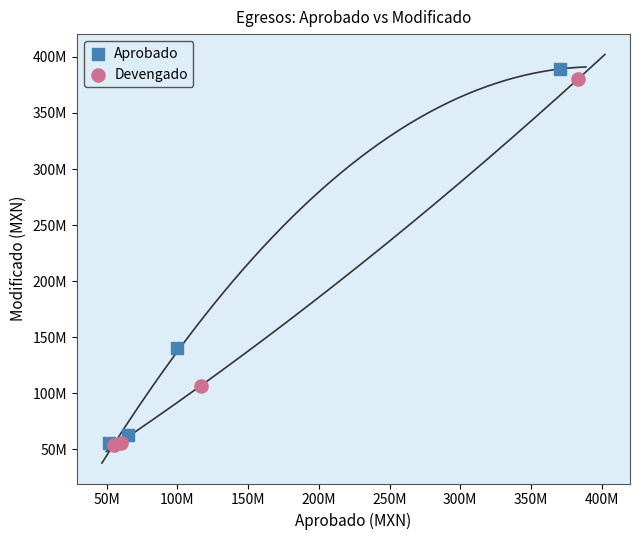

Which series contains the highest Y value?

Aprobado